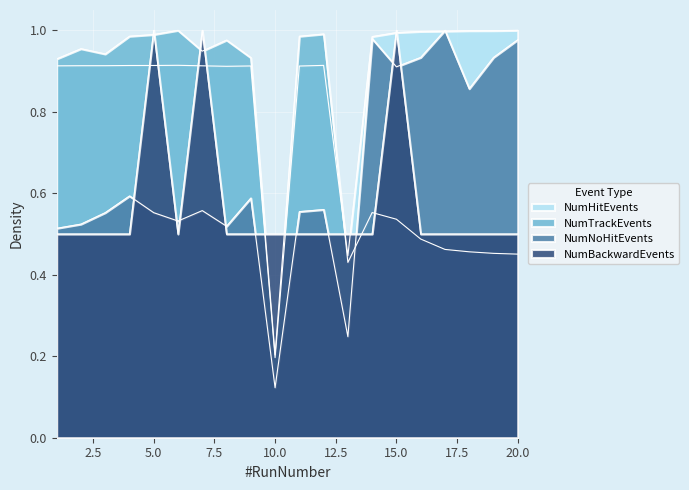

Which series has the largest range (max minus min)?

NumNoHitEvents